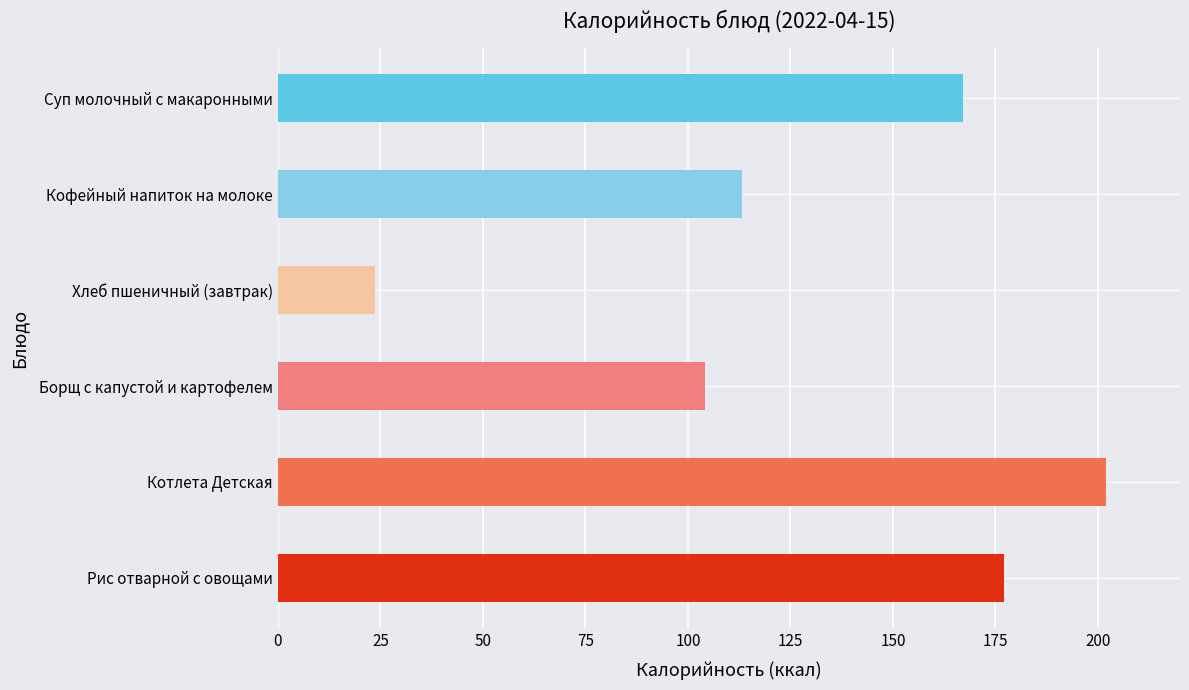

At which category does the chart reach its minimum across all series?

Хлеб пшеничный (завтрак)